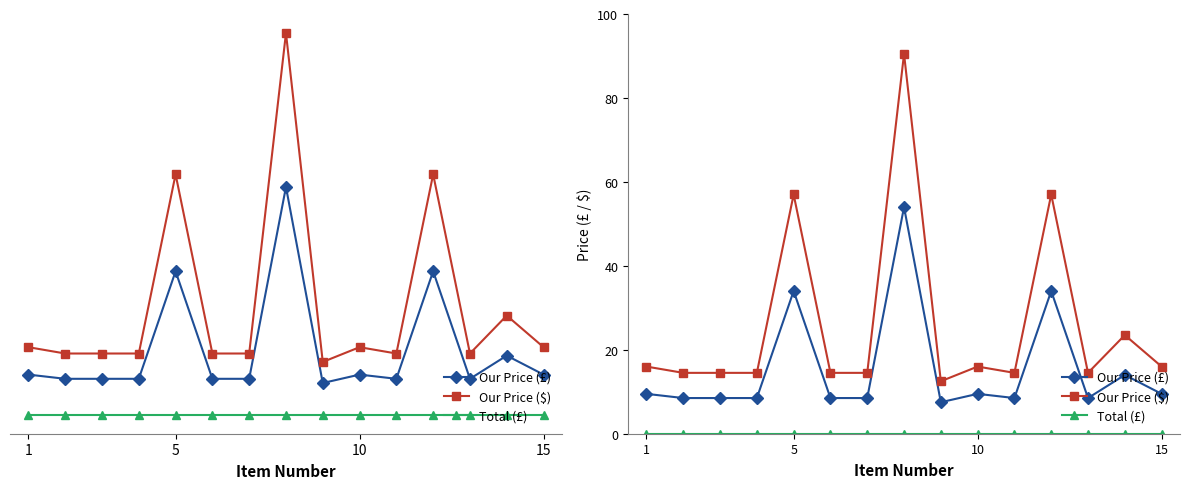

Reading left to right, list all the values displayed in this chart.

Our Price (£): 9.5	8.5	8.5	8.5	34.0	8.5	8.5	54.0	7.5	9.5	8.5	34.0	8.5	14.0	9.5
Our Price ($): 16.0	14.5	14.5	14.5	57.0	14.5	14.5	90.5	12.5	16.0	14.5	57.0	14.5	23.5	16.0
Total (£): 0.0	0.0	0.0	0.0	0.0	0.0	0.0	0.0	0.0	0.0	0.0	0.0	0.0	0.0	0.0